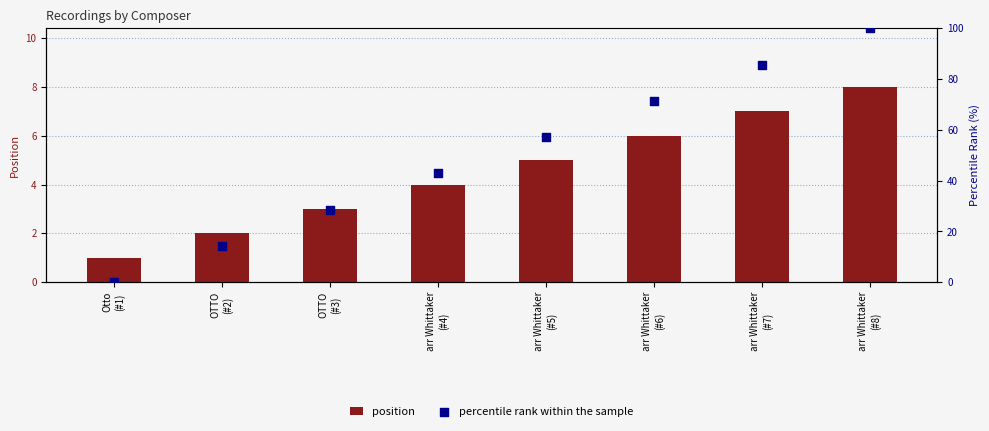

Is the value of percentile rank within the sample at arr Whittaker
(#6) greater than the value of position at arr Whittaker
(#5)?

Yes